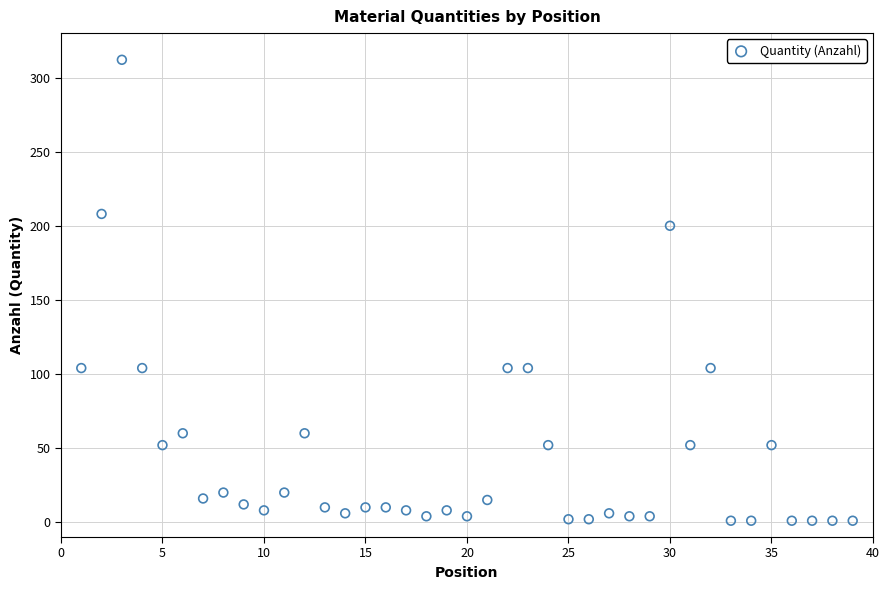

What is the range of X values (max minus min)?

38